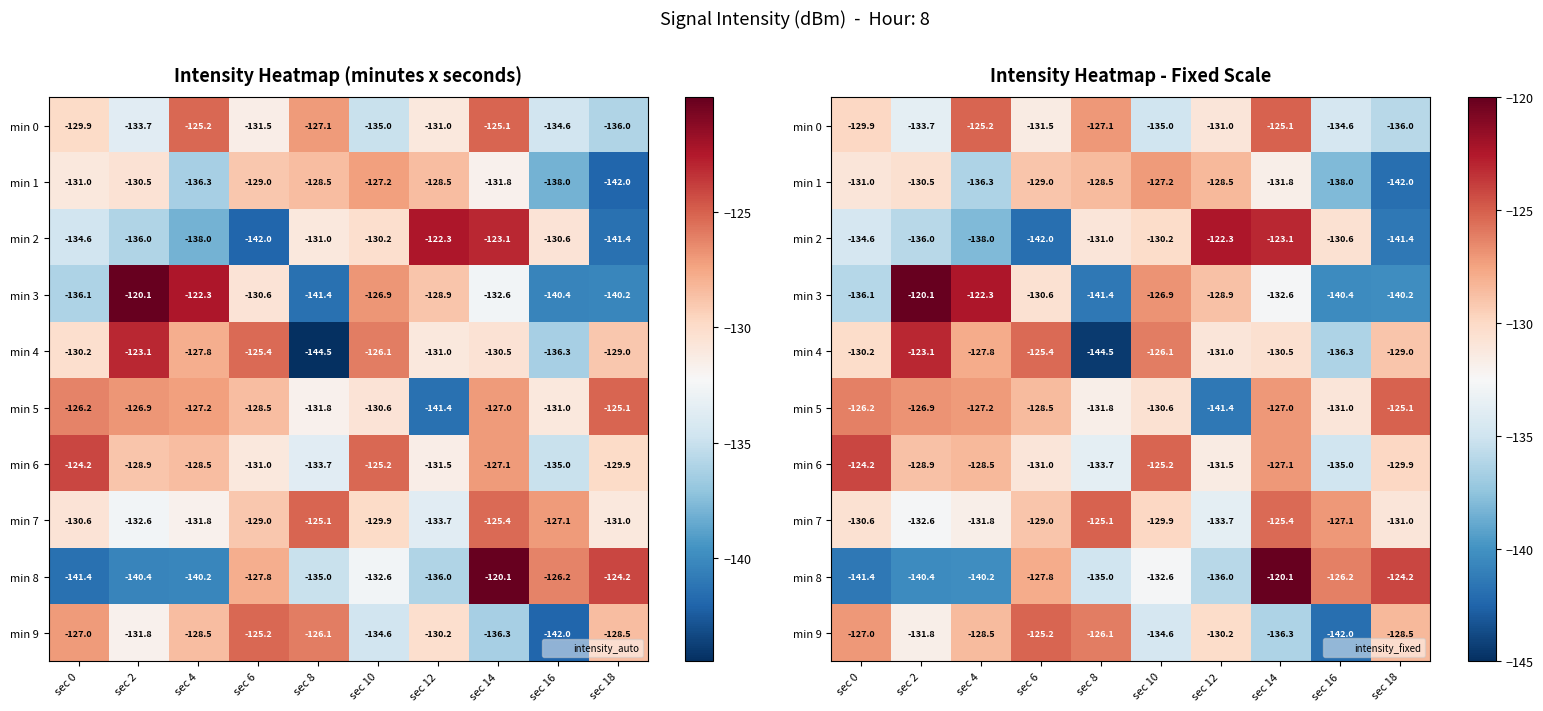

Rank the categories by min 0 value from highest to lowest.

sec 14, sec 4, sec 8, sec 0, sec 12, sec 6, sec 2, sec 16, sec 10, sec 18